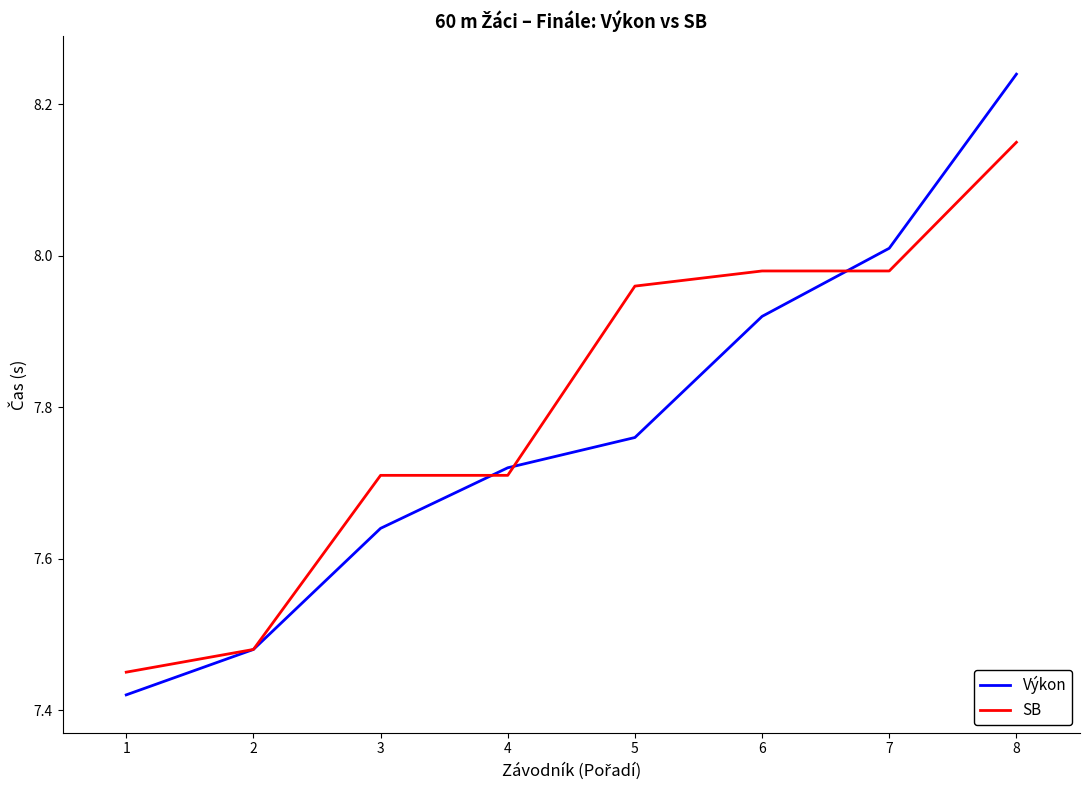

Does the chart have visible grid lines?

No